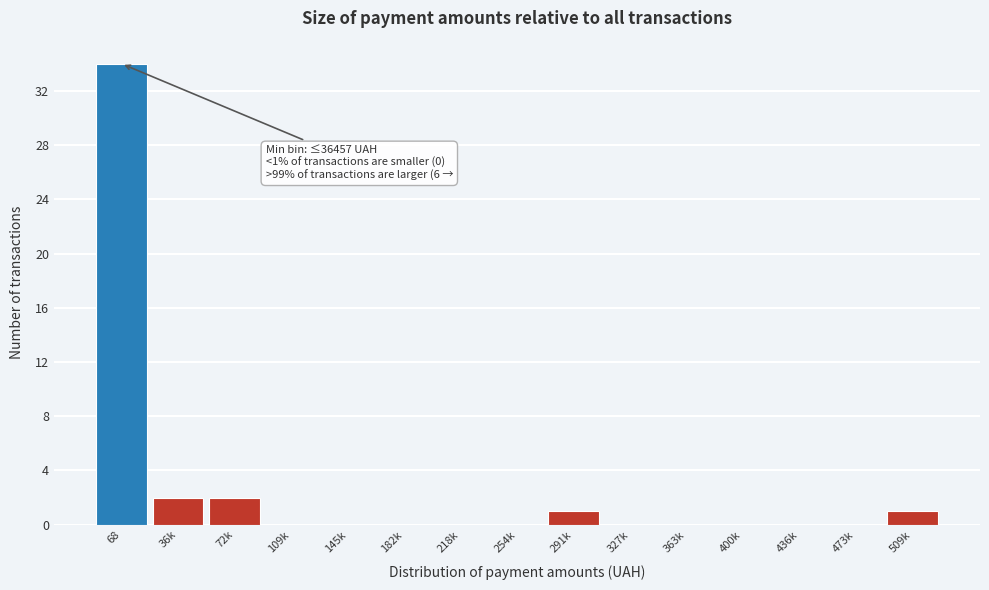

Reading left to right, transcribe all the data shown in this chart.

68=34	36k=2	72k=2	109k=0	145k=0	182k=0	218k=0	254k=0	291k=1	327k=0	363k=0	400k=0	436k=0	473k=0	509k=1